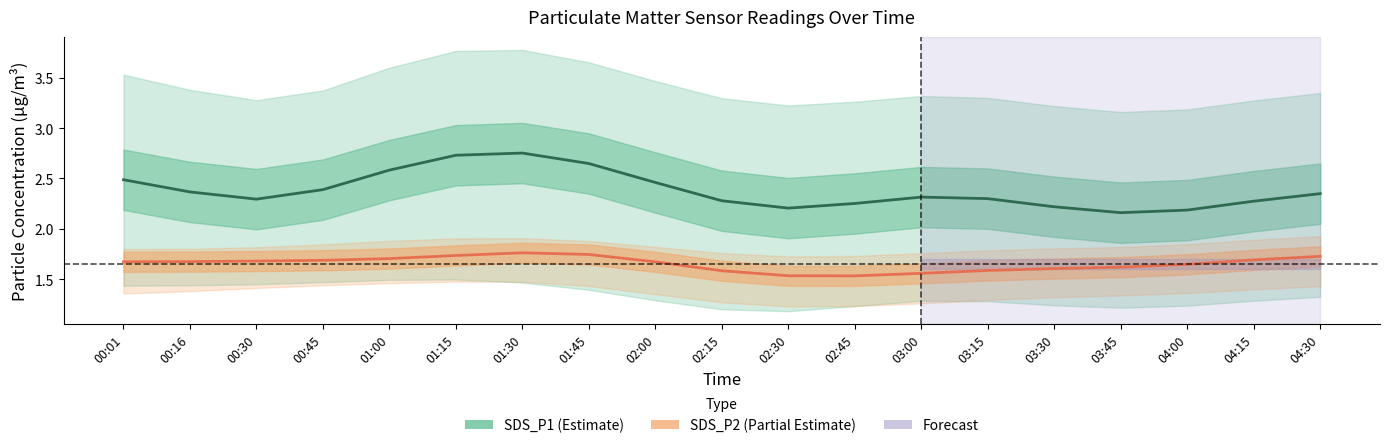

True or false: SDS_P2 (Partial Estimate) and SDS_P1 (Estimate) intersect in this chart.

False